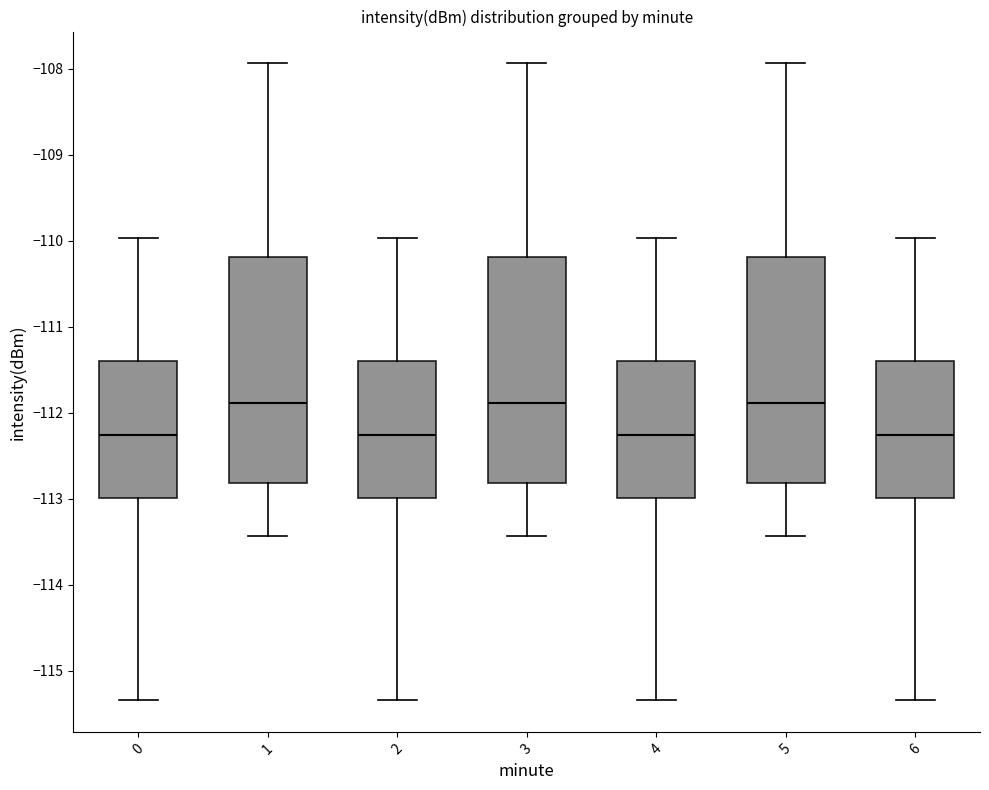

Reading left to right, read every box against the y-axis: the position of its median line, the range the box covers, and the ends of its whiskers. The values are not printed on the chart, so give them approximately, as read against the axis.

0: median -112.3, box -113.0 to -111.4, whiskers -115.3 to -110.0
1: median -111.9, box -112.8 to -110.2, whiskers -113.4 to -107.9
2: median -112.3, box -113.0 to -111.4, whiskers -115.3 to -110.0
3: median -111.9, box -112.8 to -110.2, whiskers -113.4 to -107.9
4: median -112.3, box -113.0 to -111.4, whiskers -115.3 to -110.0
5: median -111.9, box -112.8 to -110.2, whiskers -113.4 to -107.9
6: median -112.3, box -113.0 to -111.4, whiskers -115.3 to -110.0